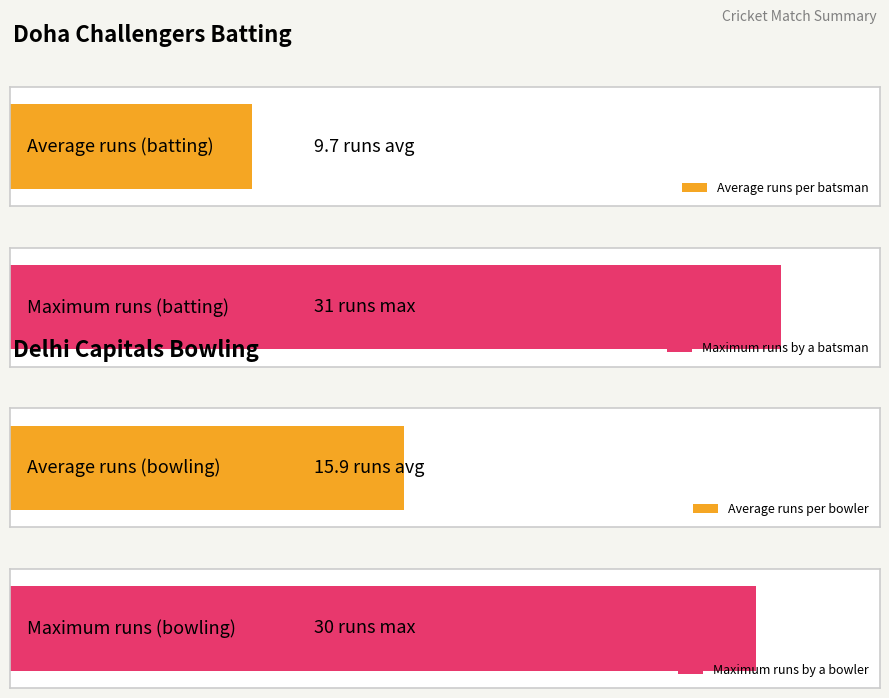

Is it true that the value at Shyam Rishi is 49?

False